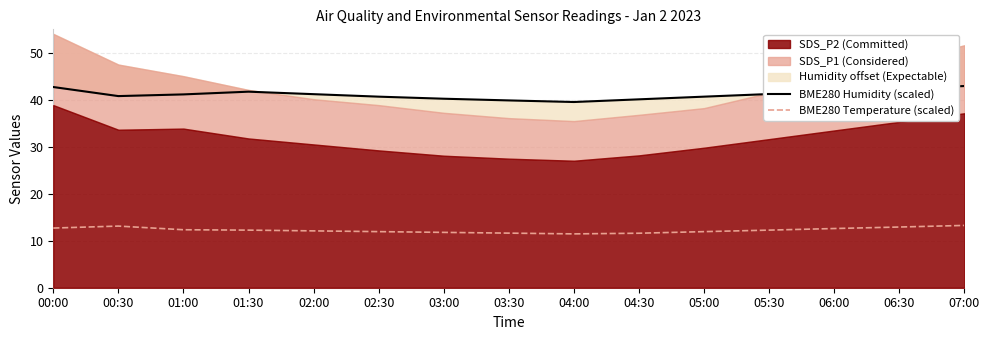

What is the difference between the highest and lowest values at 03:30?

28.3